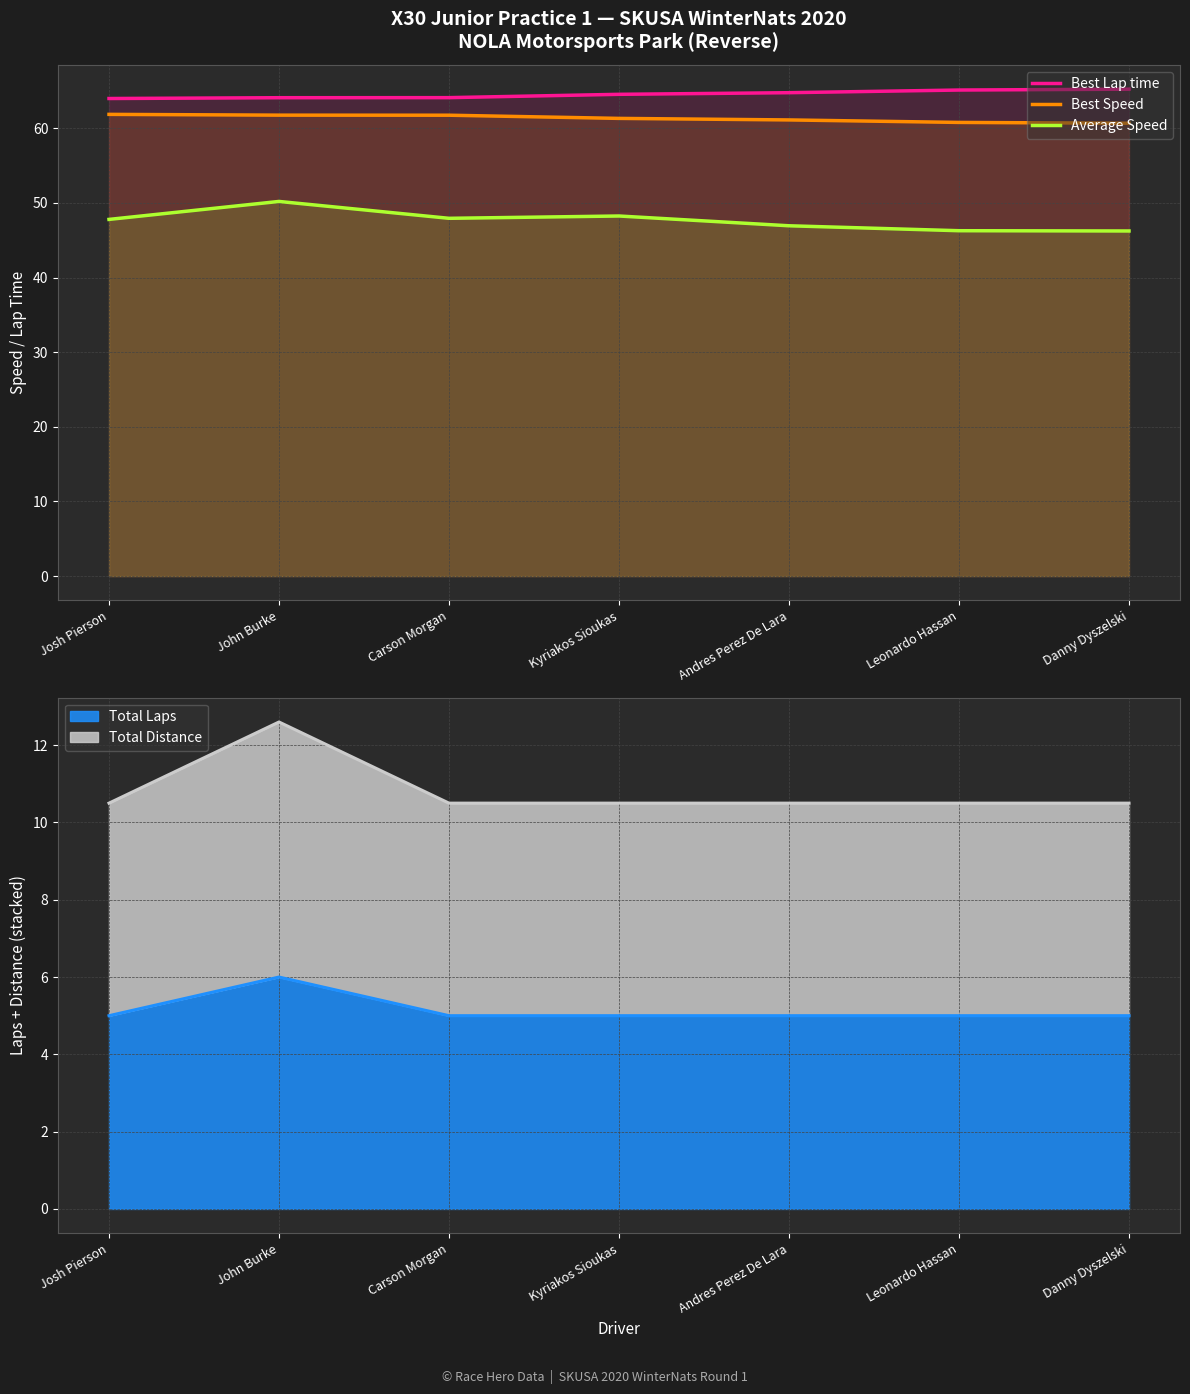

How many lines are shown in the chart?

3